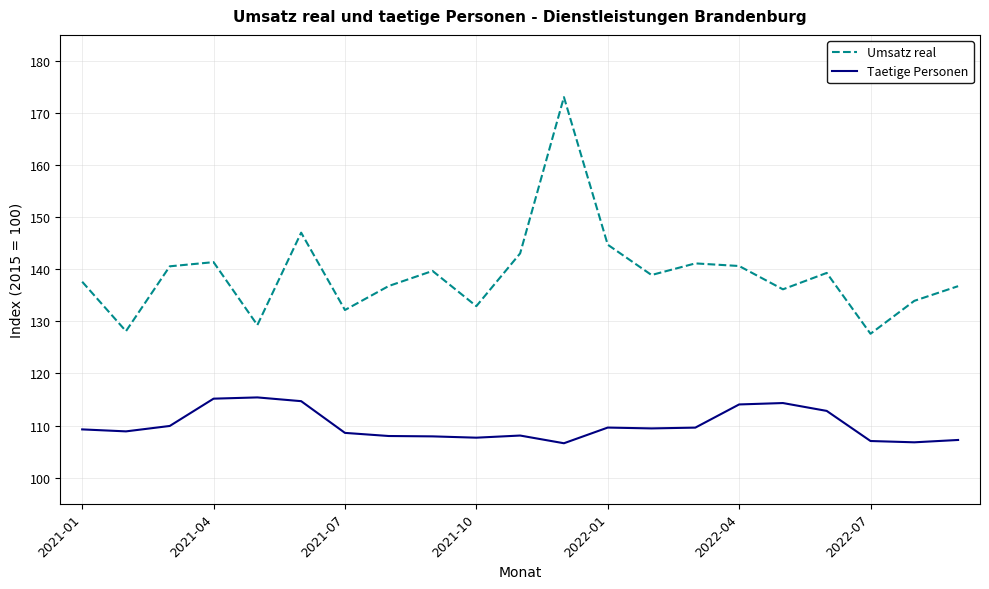

Which series has the largest range (max minus min)?

Umsatz real